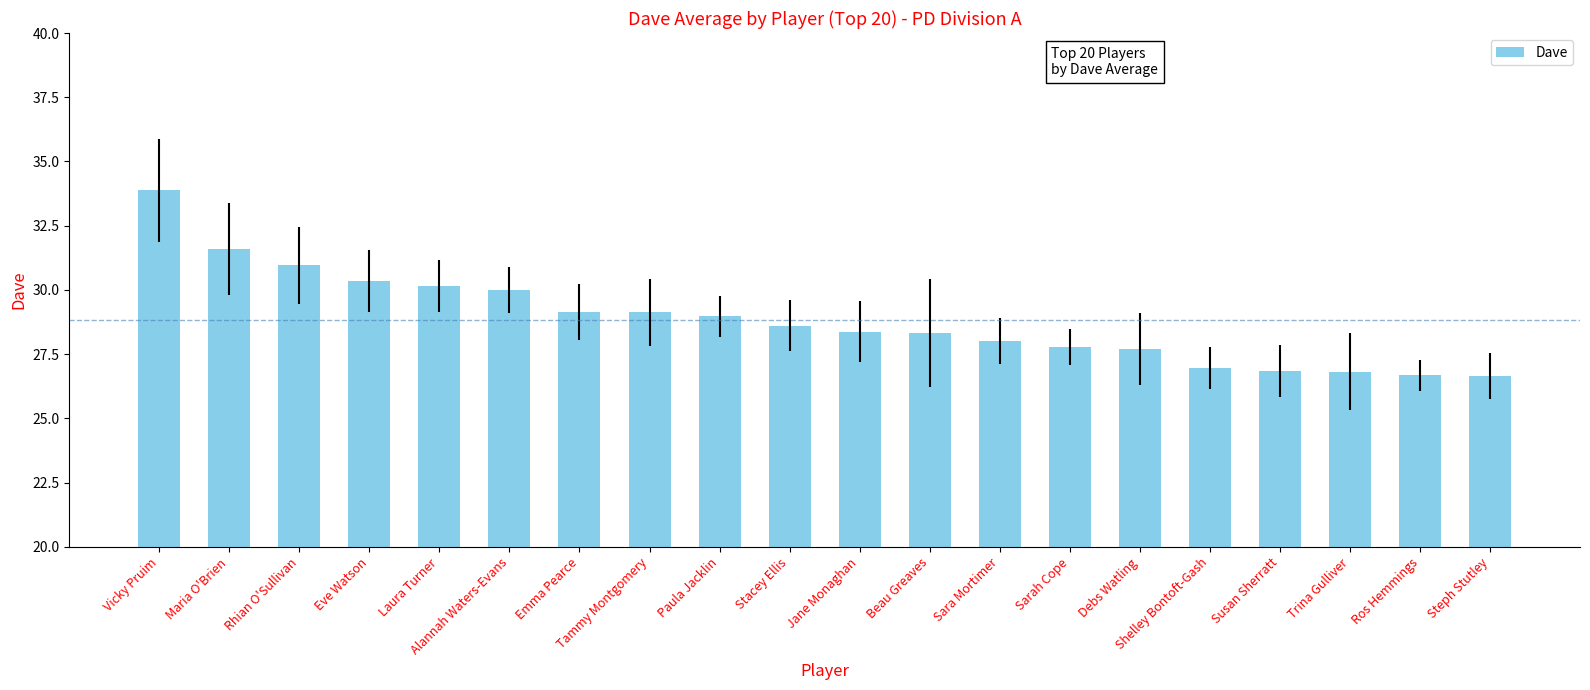

How many bars are there in total?

20